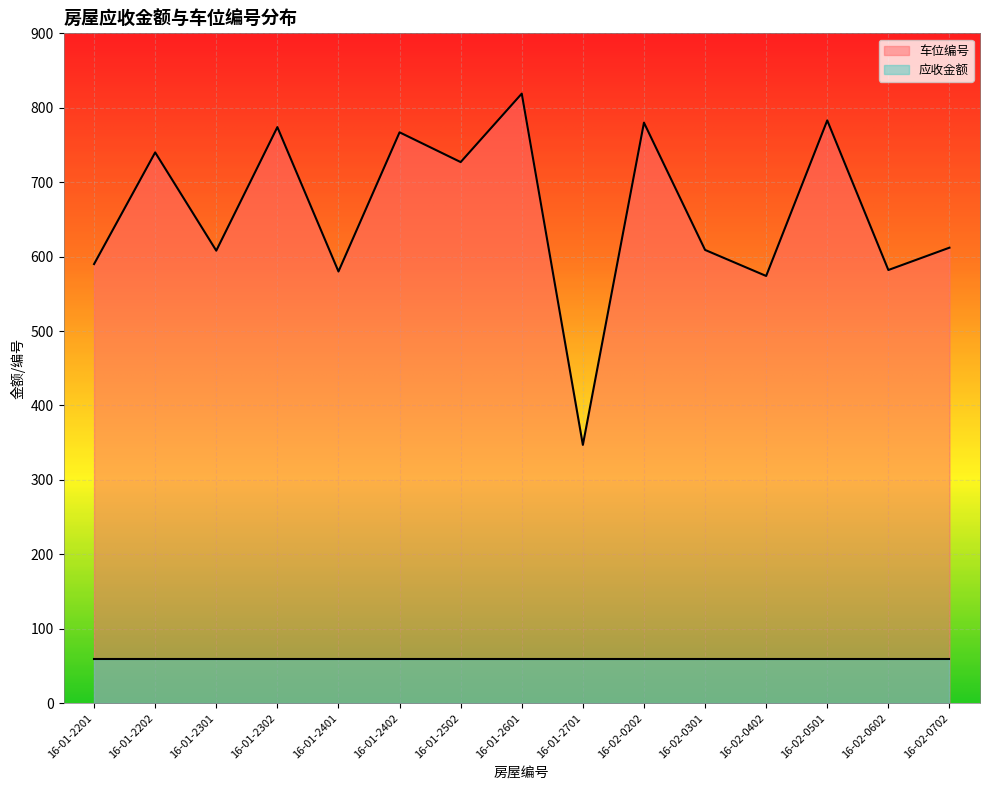

How many series are shown in this chart?

2